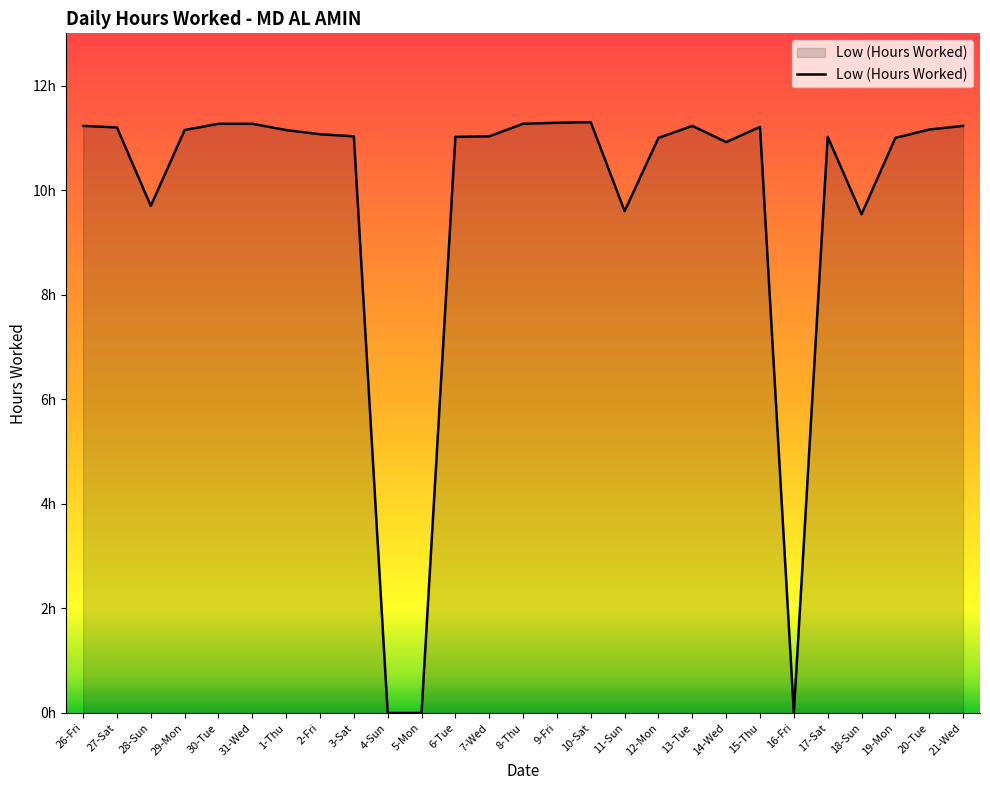

What is the average value?

9.7